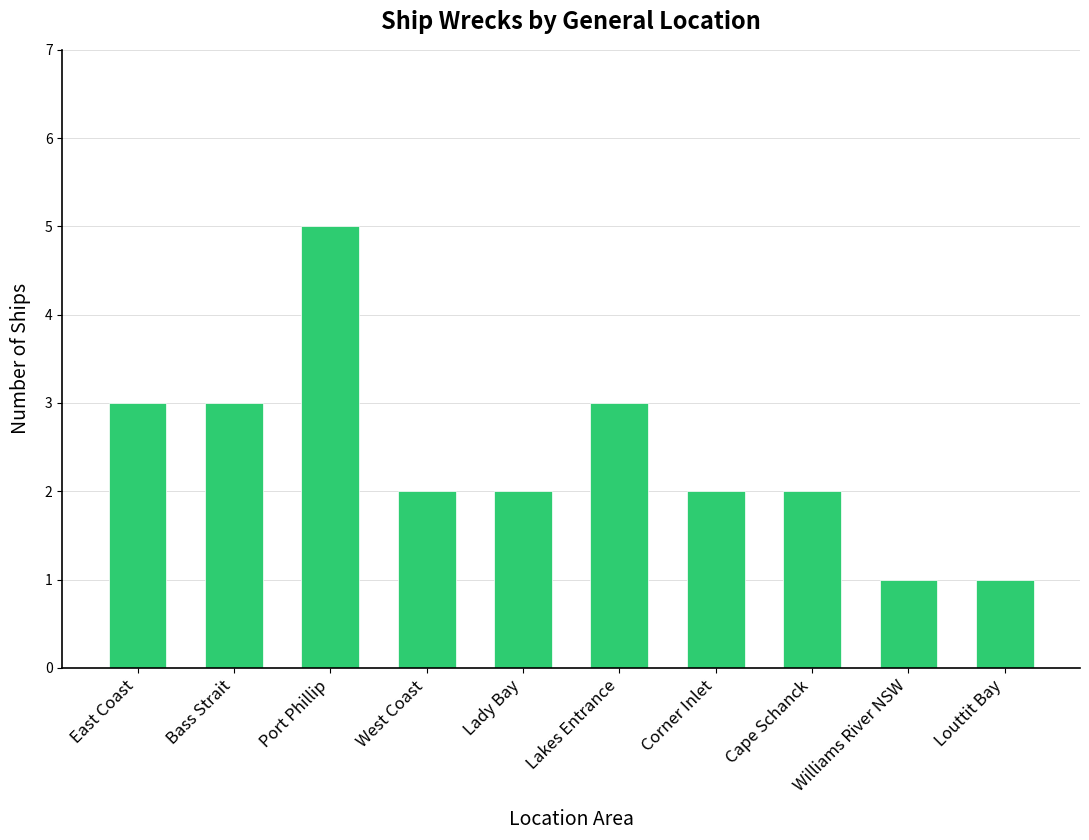

Which category has the highest value across all series?

Port Phillip